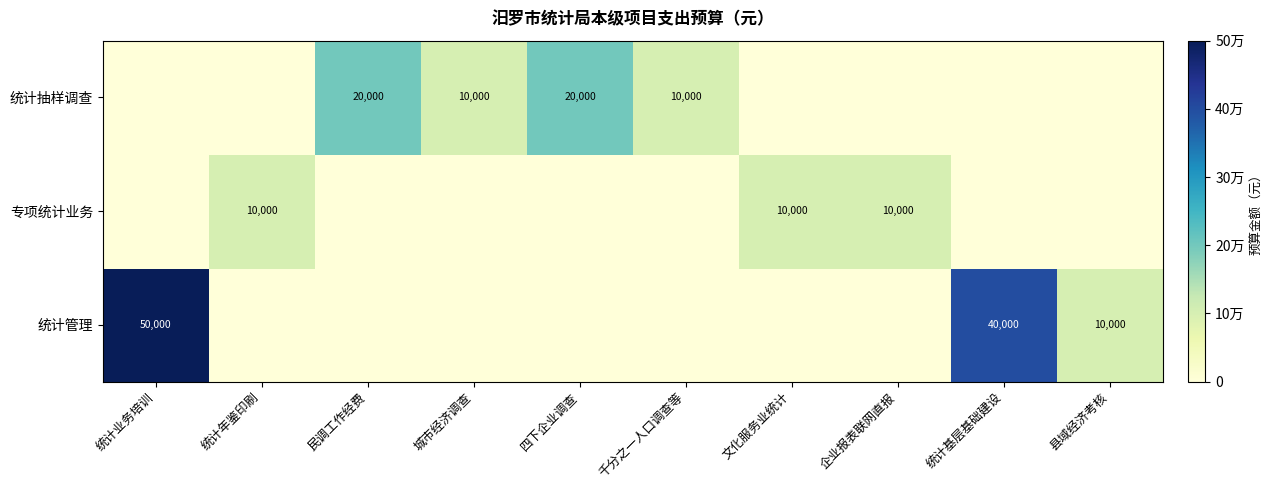

True or false: 统计抽样调查 has a value of 4207 at 四下企业调查.

False